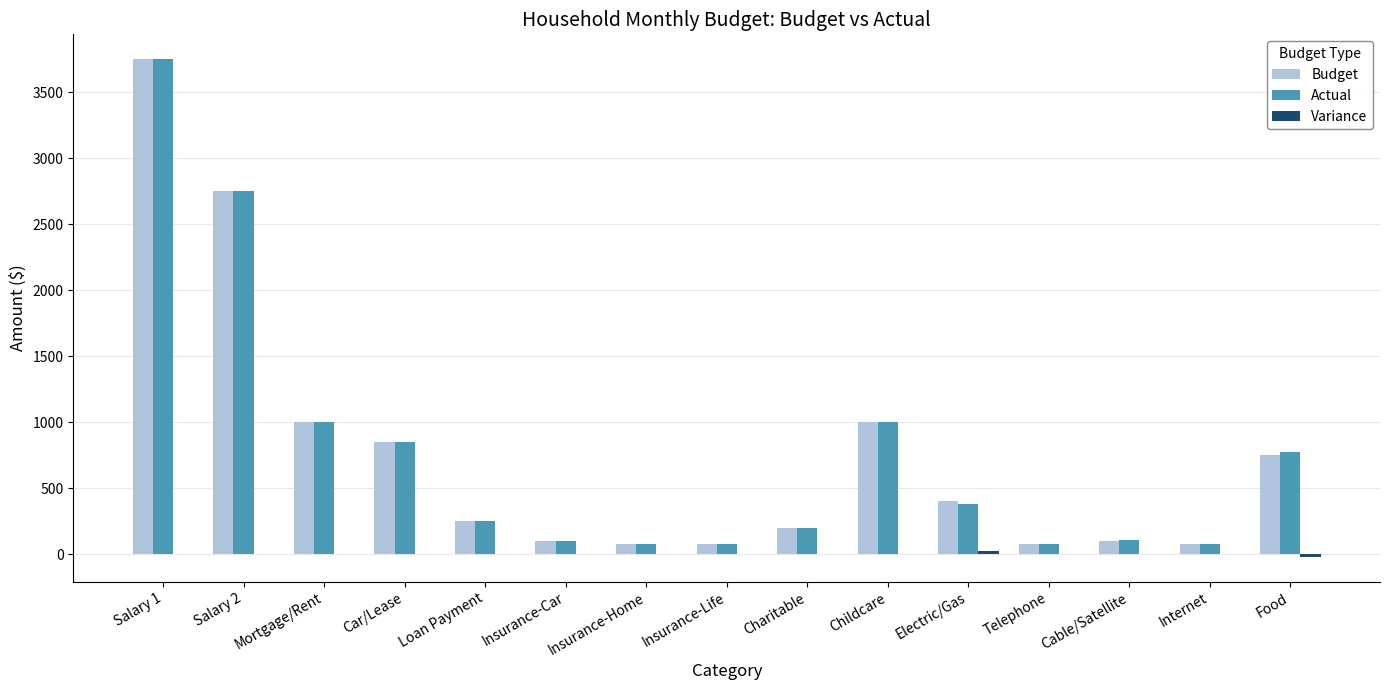

What is the sum of all Actual values?

11452.4